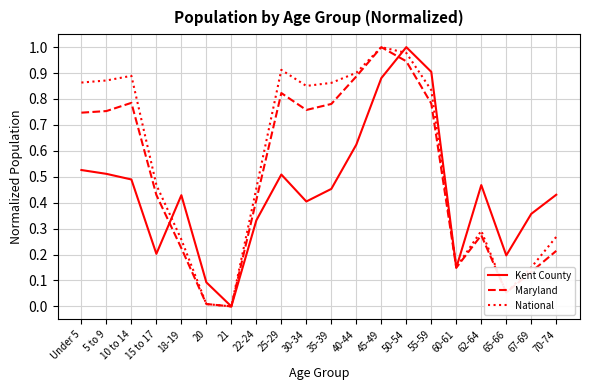

What position from the left is 70-74?

20